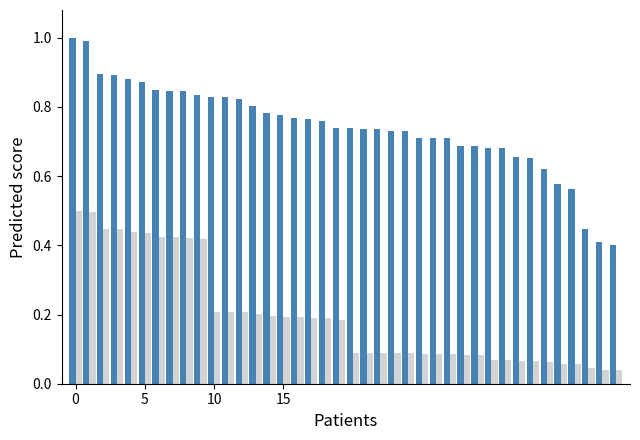

What is the maximum value shown in the chart?

1.0